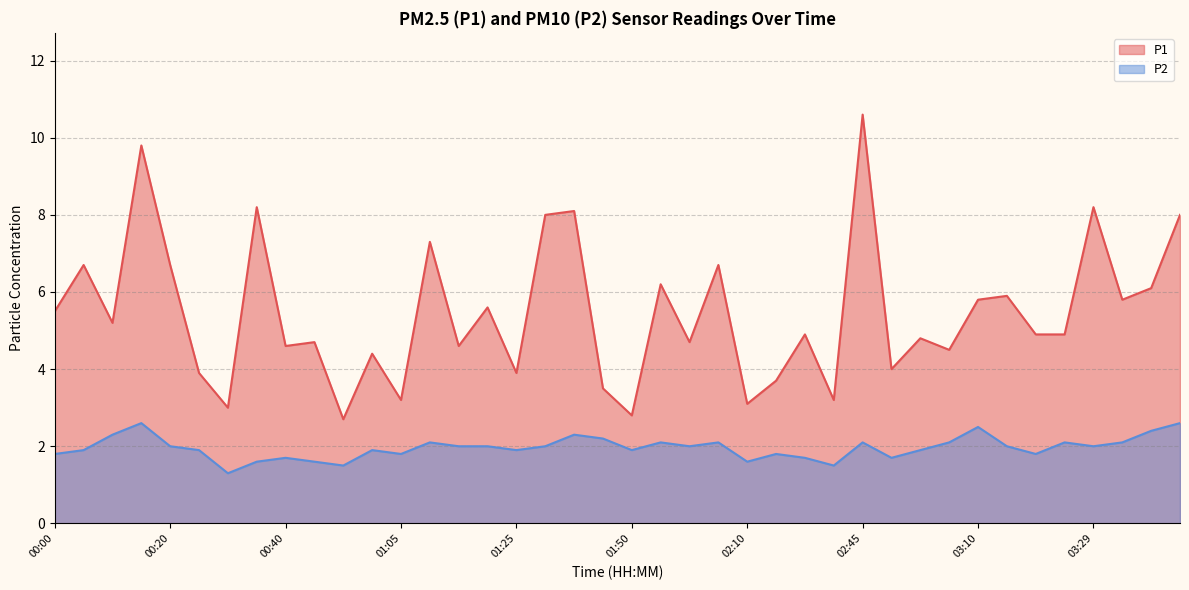

List the series in order of their overall mean, highest first.

P1, P2